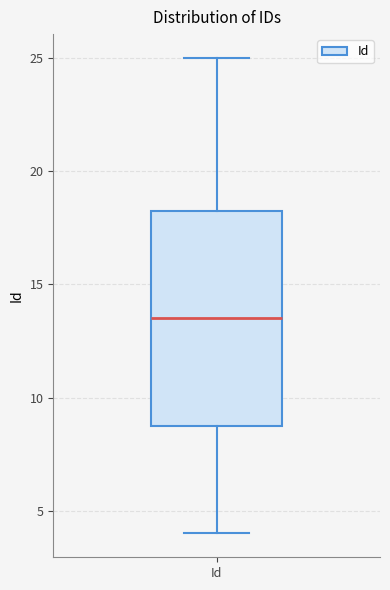

Where does the median line of the box for Id sit on the y-axis? The values are not printed on the chart, so give them approximately, as read against the axis.

13.5